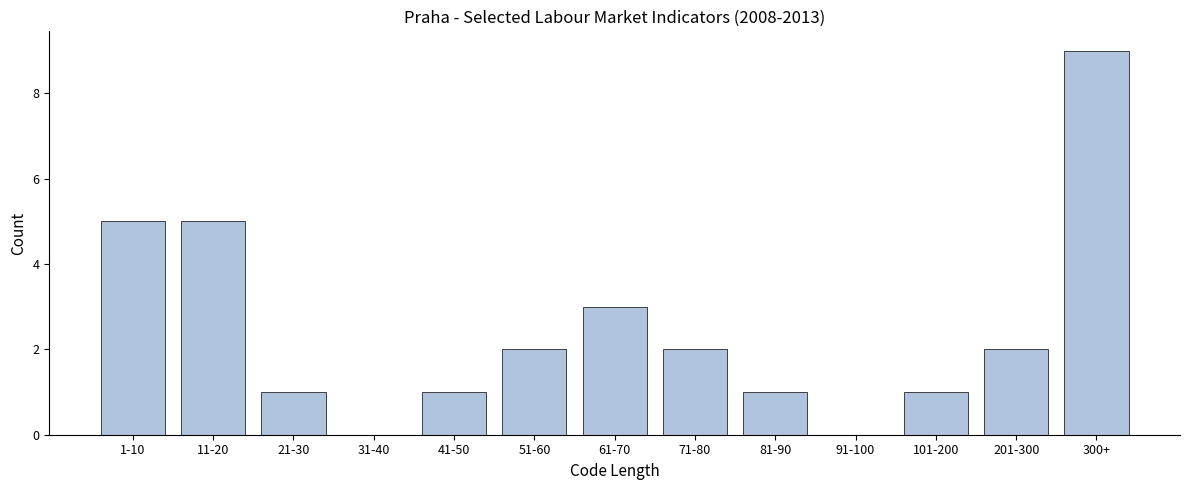

Reading left to right, transcribe all the data shown in this chart.

1-10=5	11-20=5	21-30=1	31-40=0	41-50=1	51-60=2	61-70=3	71-80=2	81-90=1	91-100=0	101-200=1	201-300=2	300+=9